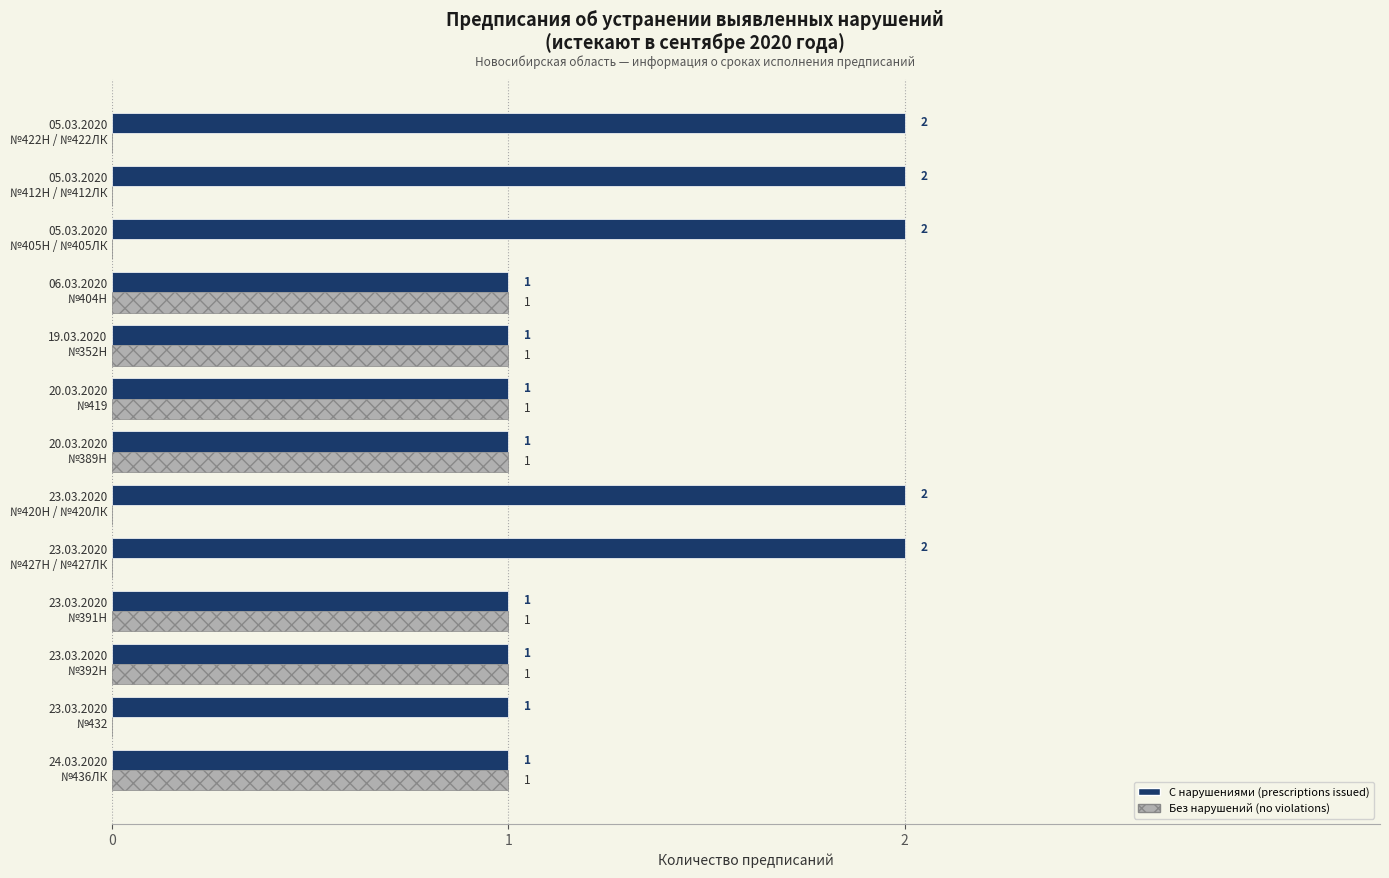

How many Без нарушений (no violations) values are between 0 and 1?

13